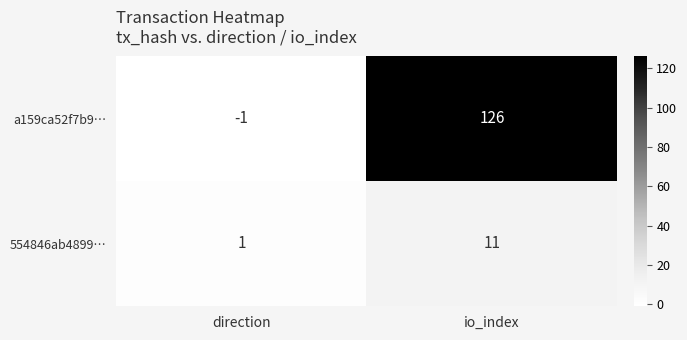

The value of 554846ab4899… at direction is 0. True or false?

False